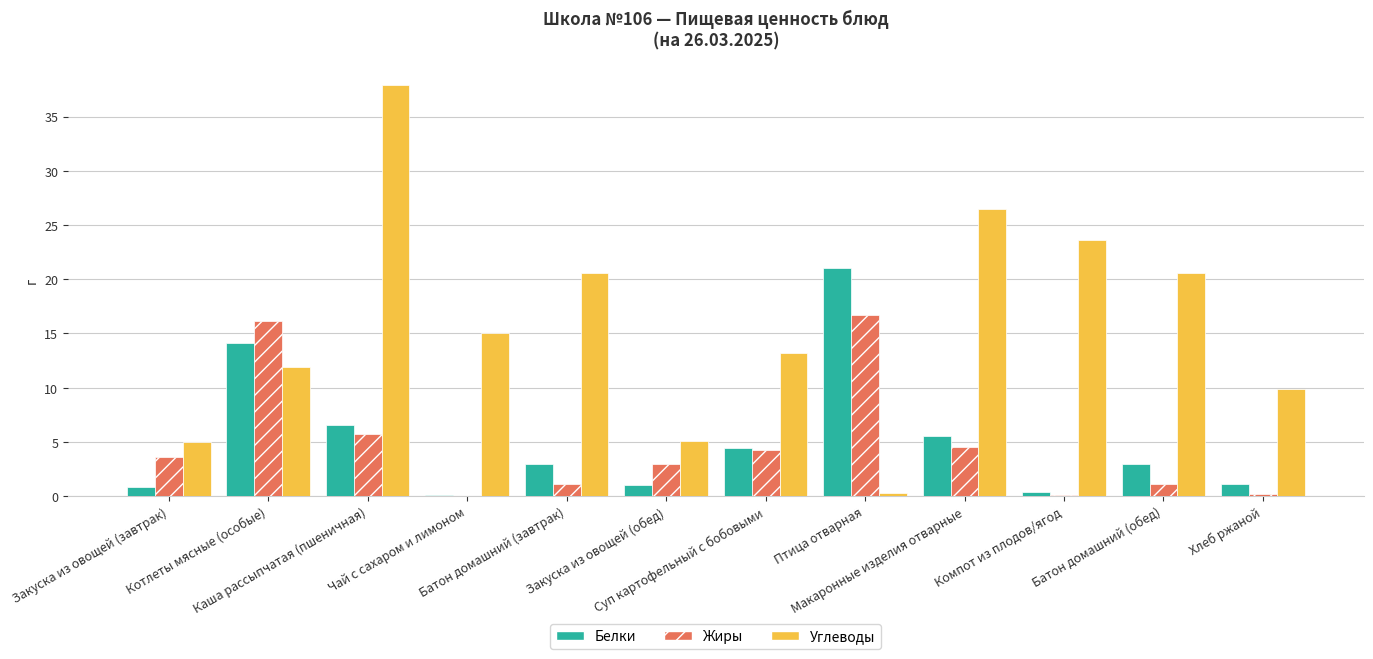

At which label is Жиры closest to 8?

Каша рассыпчатая (пшеничная)